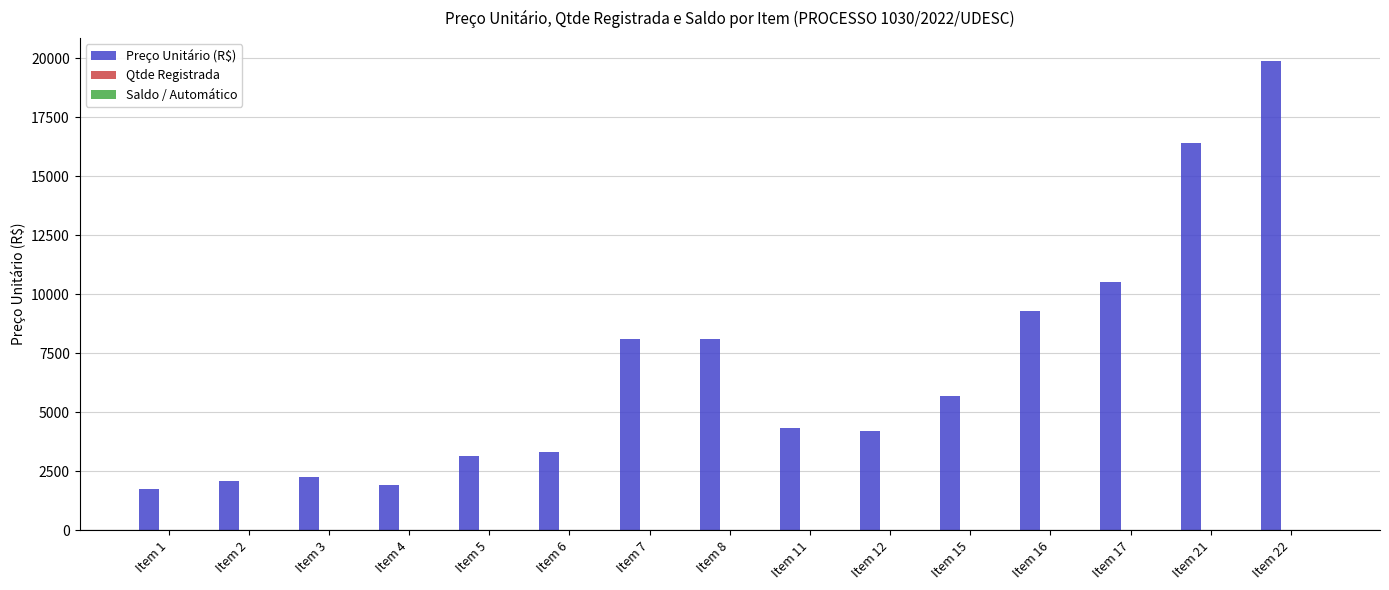

What is the sum of all Preço Unitário (R$) values?

101053.2